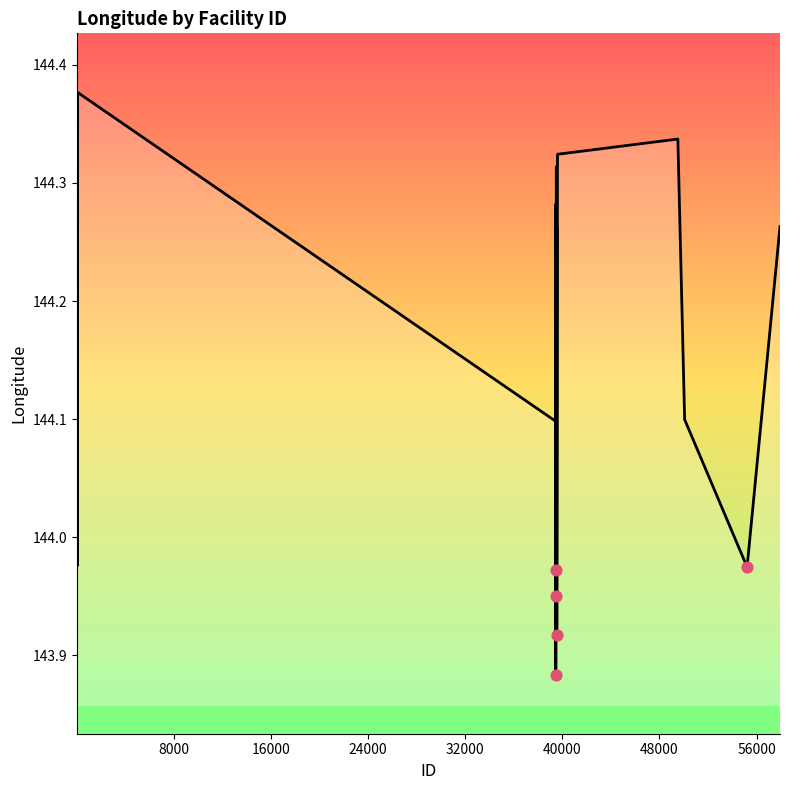

What is the difference between the maximum and minimum values?

0.5